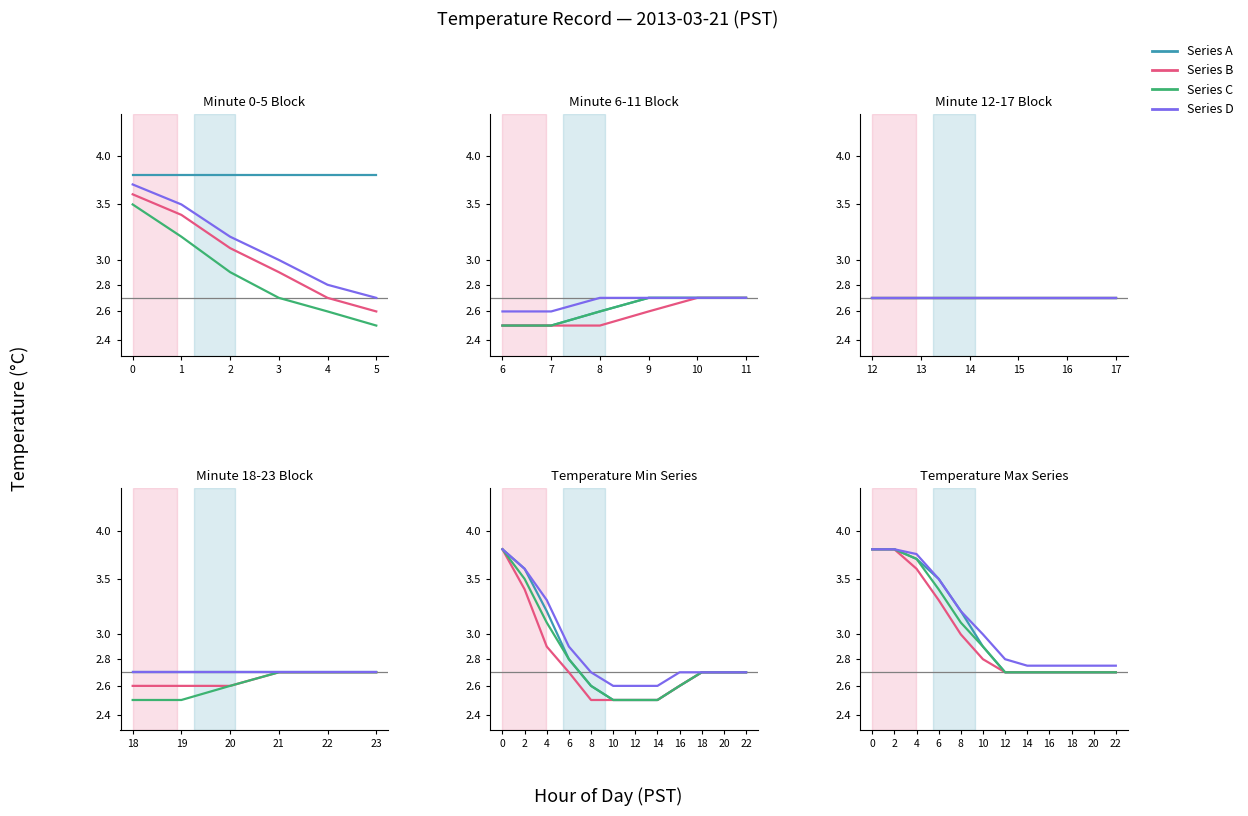

What is the difference between the second highest and minimum values in the C series?

1.1